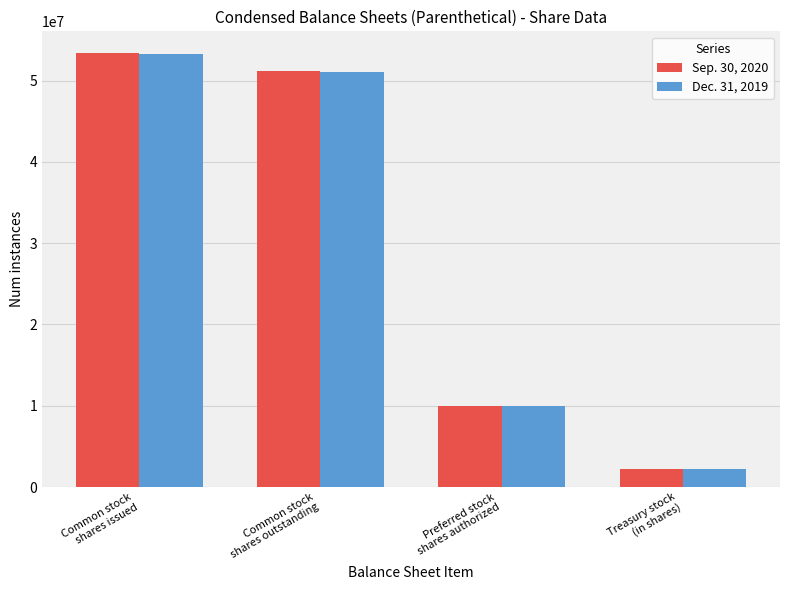

Is it true that Sep. 30, 2020 equals 10000000 at Preferred stock
shares authorized?

True